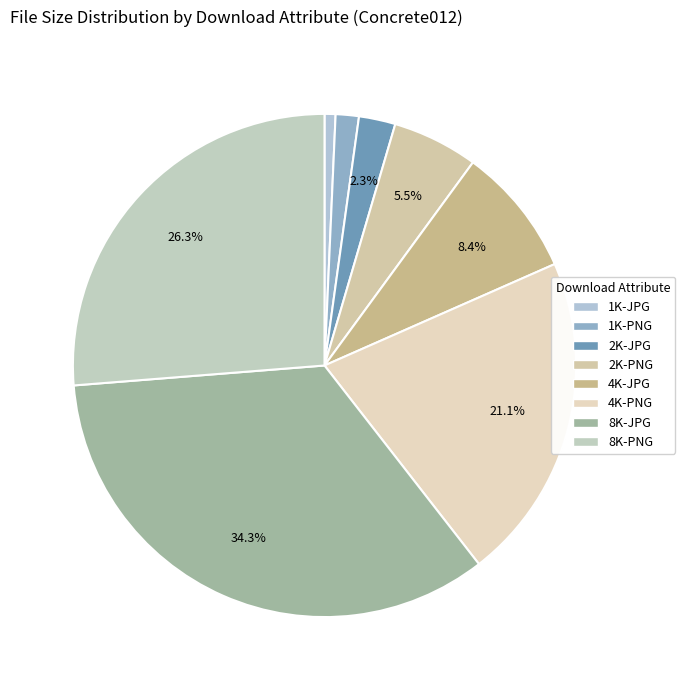

Which category has the smallest portion of the pie?

1K-JPG